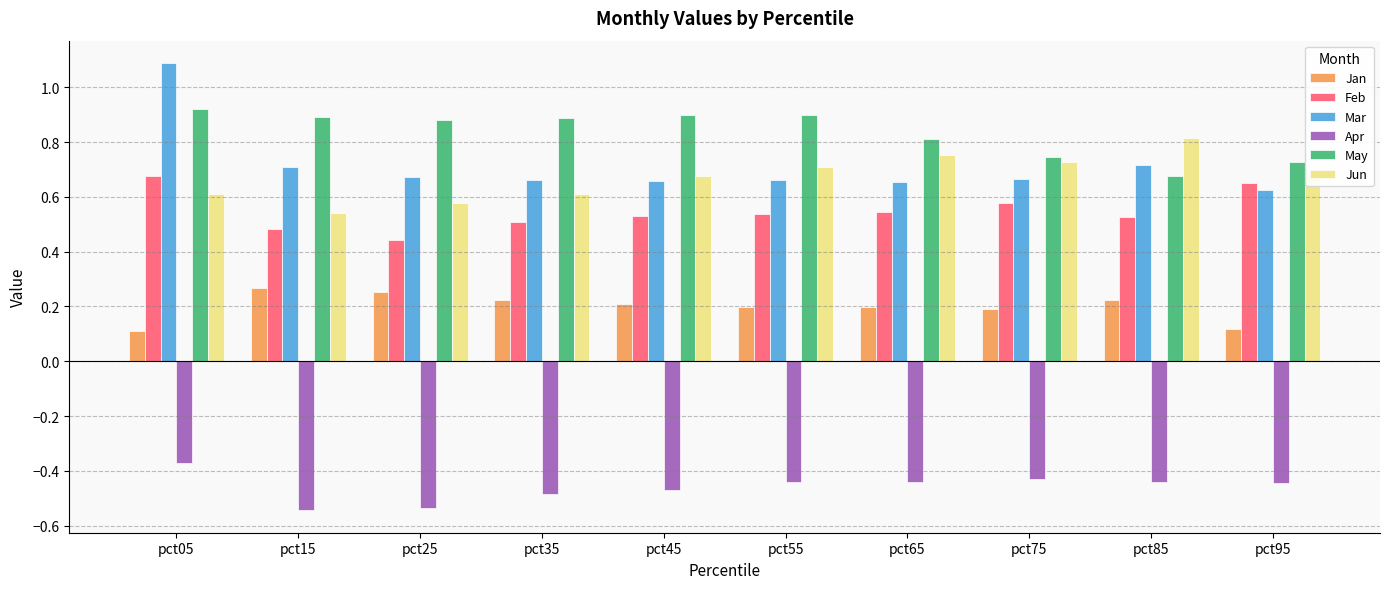

At how many categories does at least one series exceed 0?

10